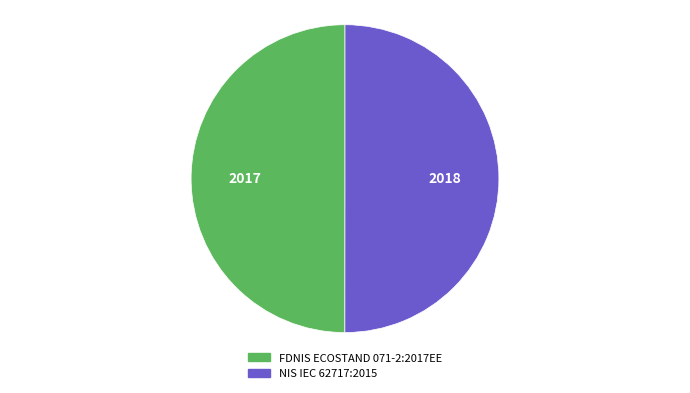

True or false: NIS IEC 62717:2015 accounts for 50% of the total.

True